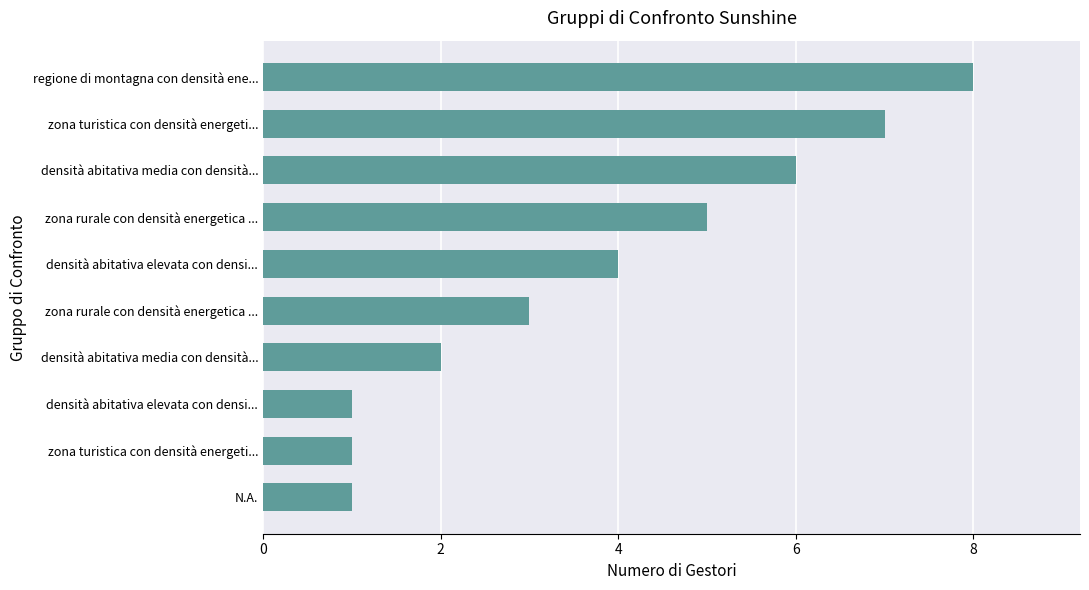

Count the values in the range 1 to 6.

8